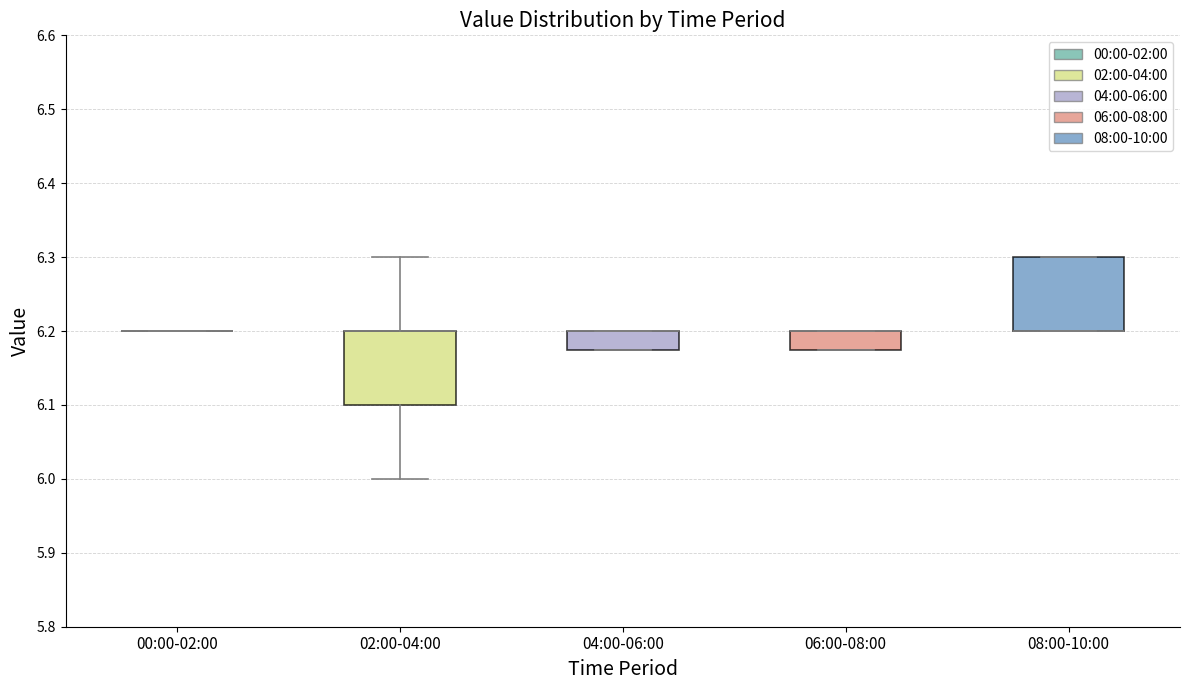

Reading left to right, read every box against the y-axis: the position of its median line, the range the box covers, and the ends of its whiskers. The values are not printed on the chart, so give them approximately, as read against the axis.

00:00-02:00: box collapsed to a line at 6.20, whiskers 6.20 to 6.20
02:00-04:00: median 6.20 (drawn on the box's upper edge), box 6.10 to 6.20, whiskers 6.00 to 6.30
04:00-06:00: median 6.20 (drawn on the box's upper edge), box 6.18 to 6.20, whiskers 6.18 to 6.20
06:00-08:00: median 6.20 (drawn on the box's upper edge), box 6.18 to 6.20, whiskers 6.18 to 6.20
08:00-10:00: median 6.20 (drawn on the box's lower edge), box 6.20 to 6.30, whiskers 6.20 to 6.30